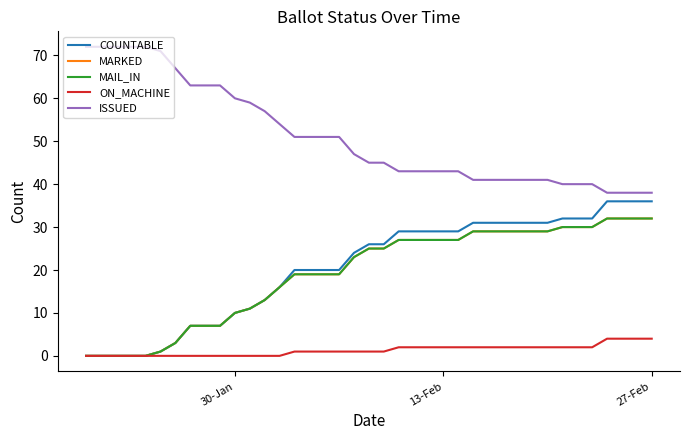

Does the chart have visible grid lines?

No